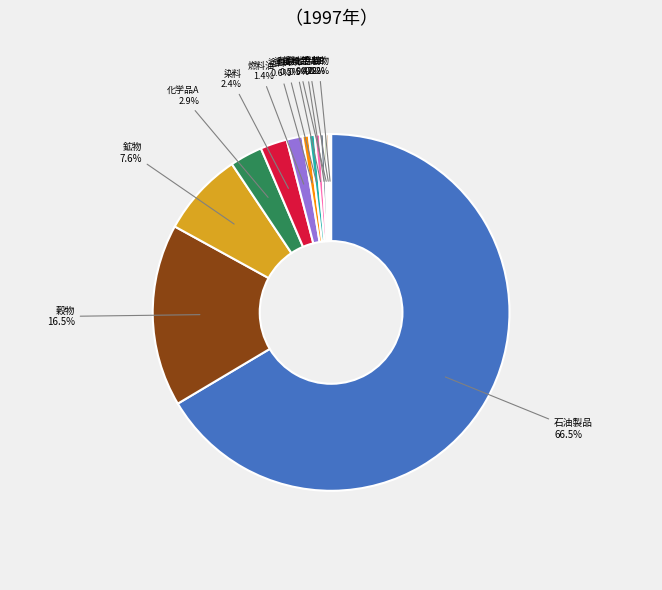

Is 石油製品 the majority of the pie?

Yes